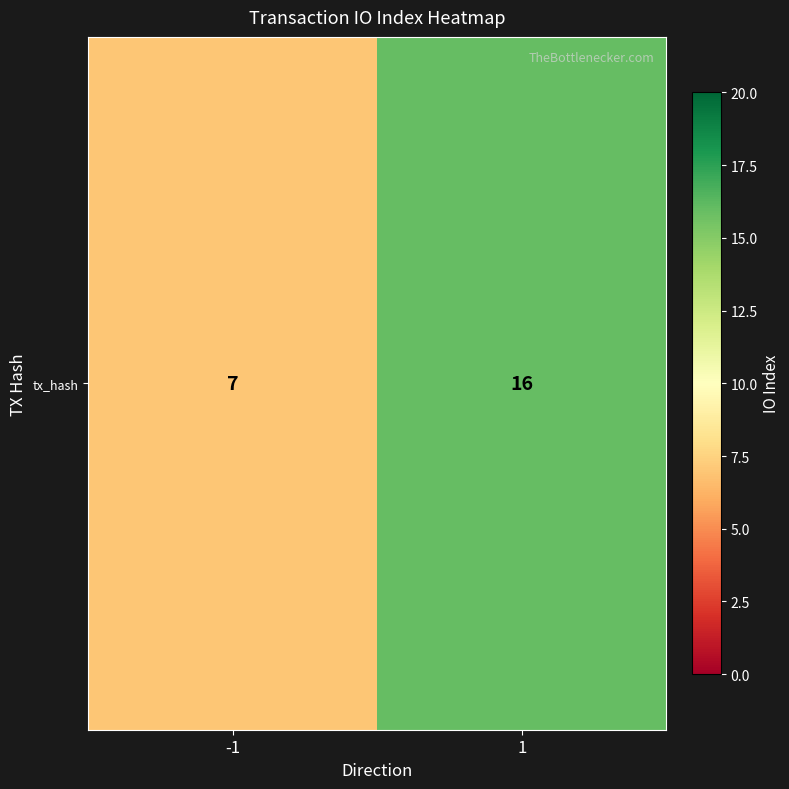

Read the value at -1.

7